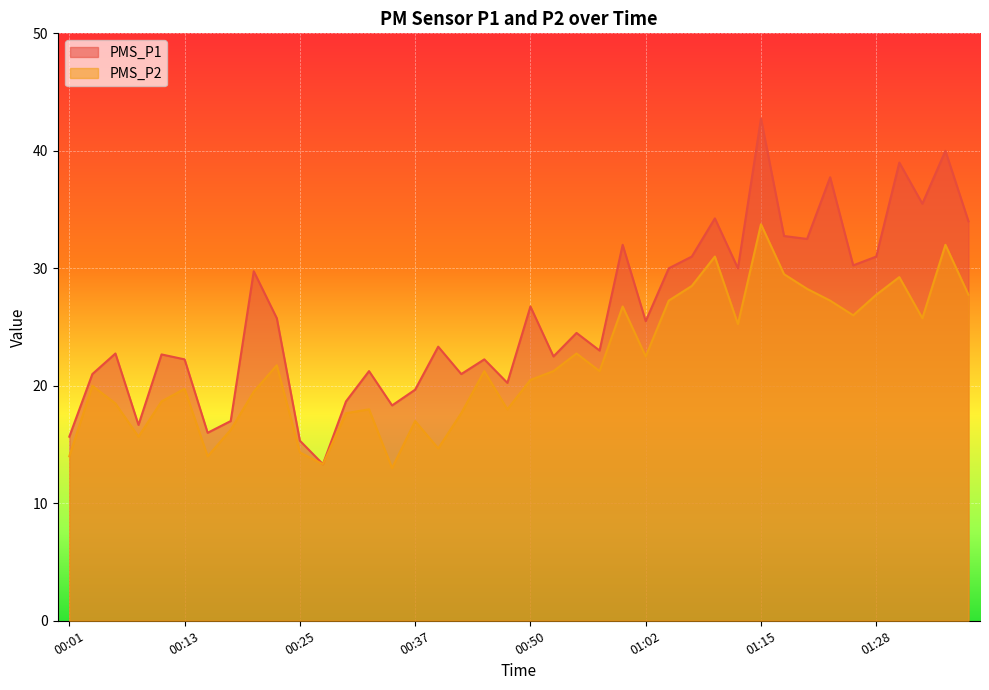

Rank the series by their maximum value, from highest to lowest.

PMS_P1, PMS_P2